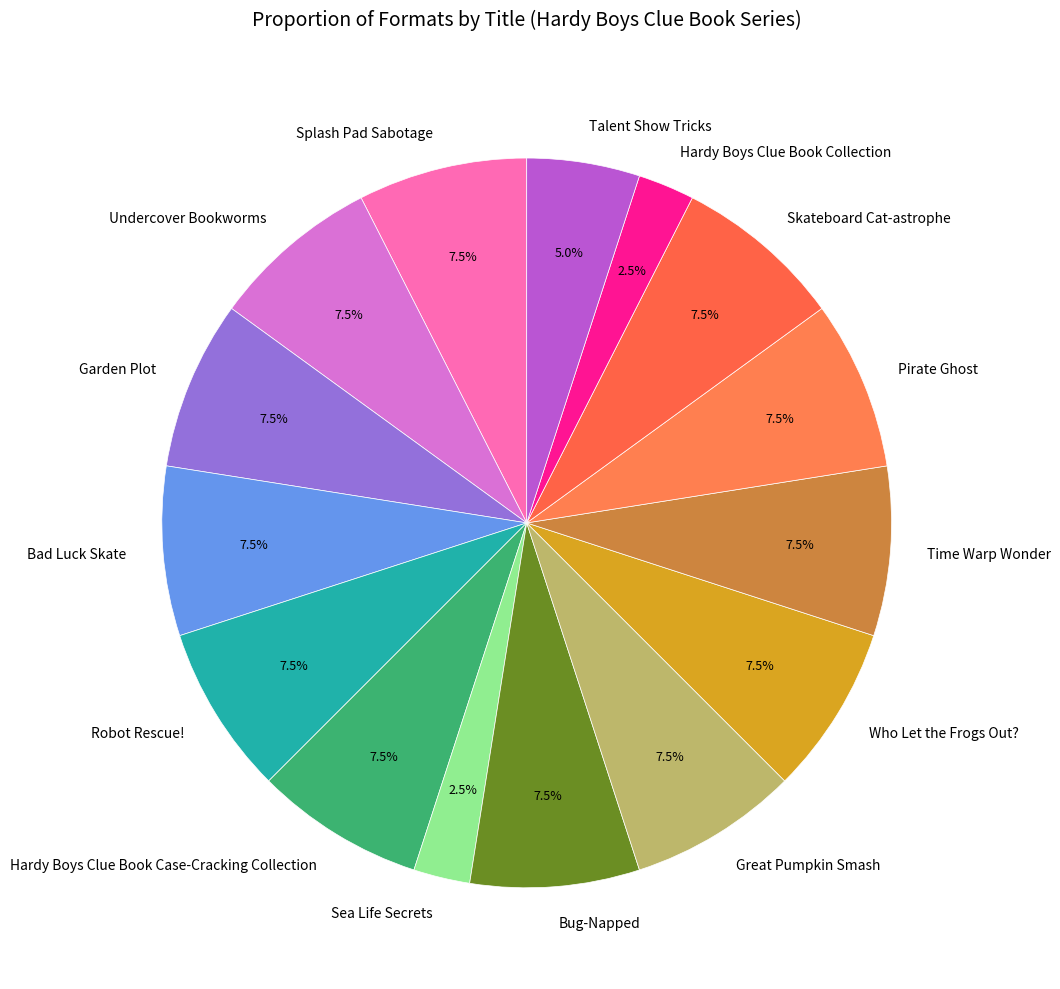

Approximately how many times larger is the value at Undercover Bookworms compared to Robot Rescue!?

1.0